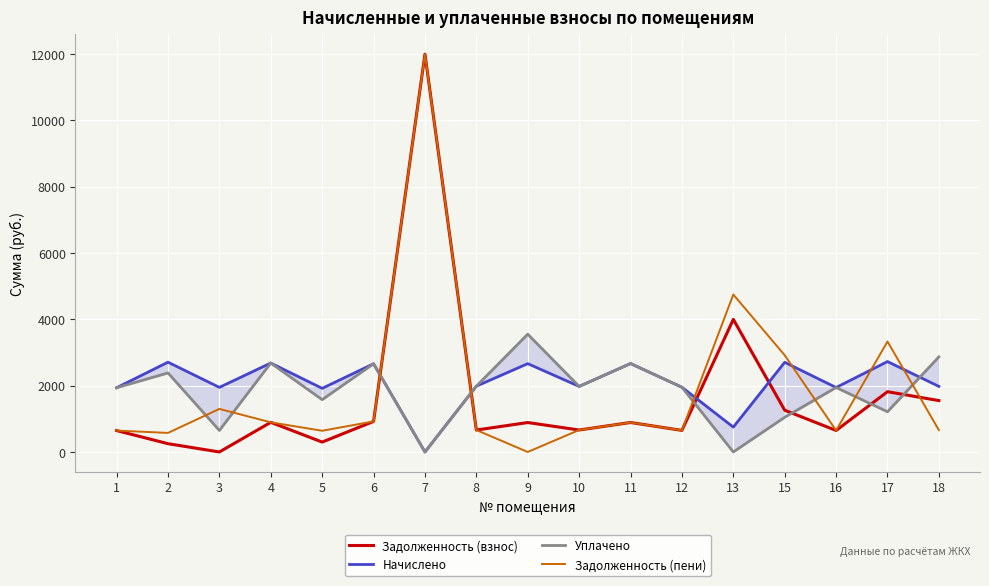

The value of Уплачено at 9 is 3549.4. True or false?

True